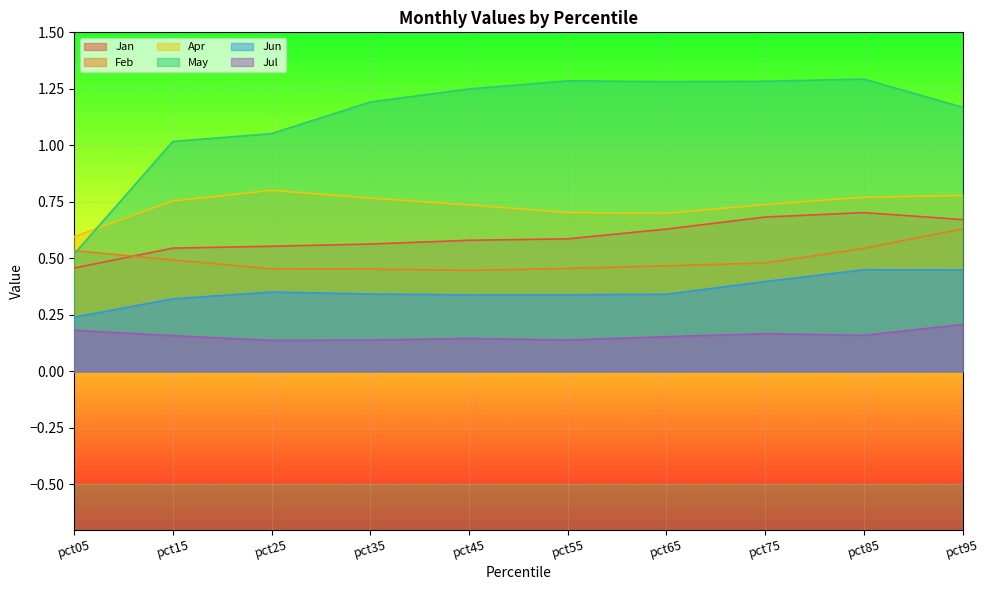

Which series changed the most between pct05 and pct35?

May